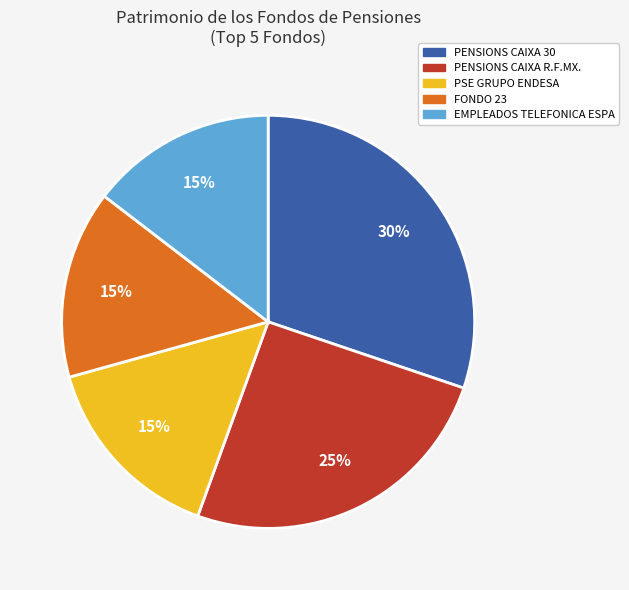

Is it true that EMPLEADOS TELEFONICA ESPA is 15% of the pie?

True